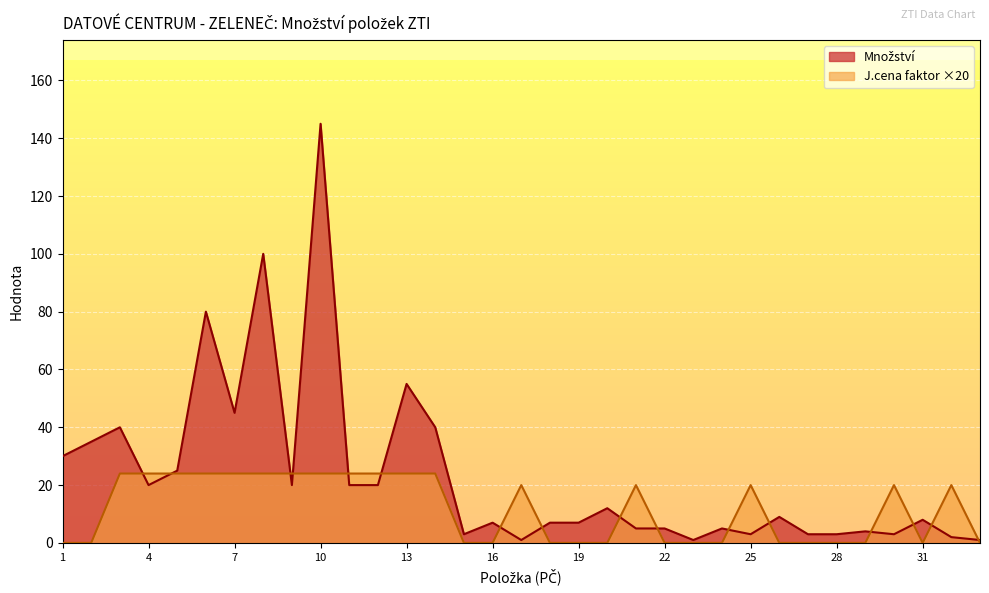

True or false: Množství has more than 0 interior local peaks.

True